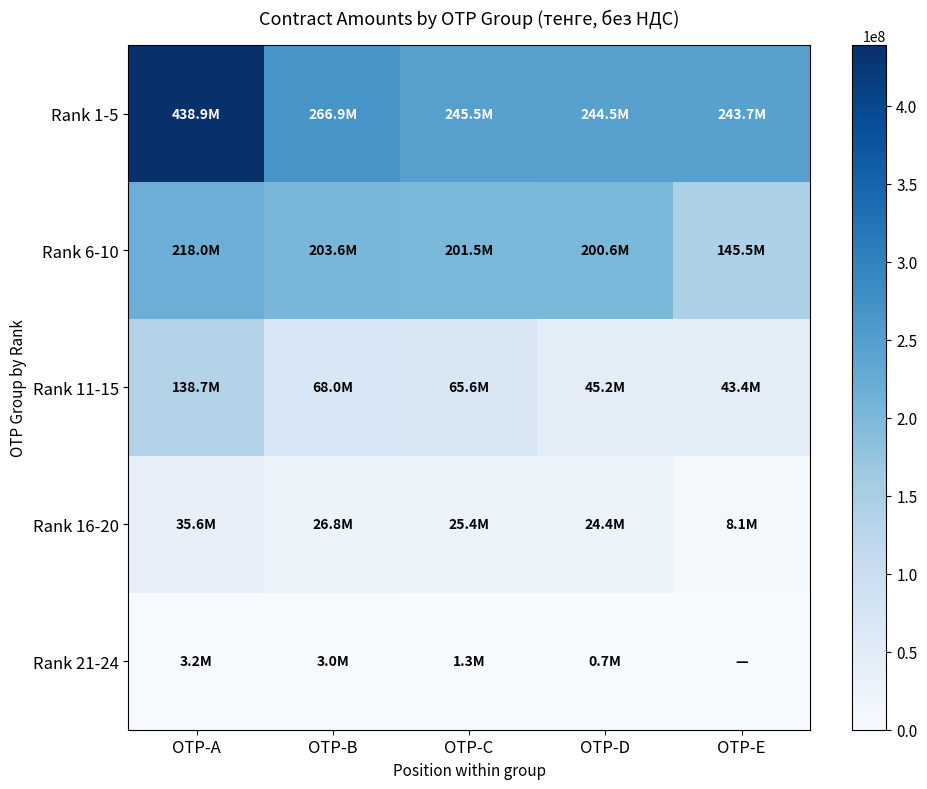

Reading right to left, extract all data points from this chart.

Rank 1-5: OTP-E=243715965.0	OTP-D=244479984.1	OTP-C=245524768.2	OTP-B=266921193.0	OTP-A=438887163.9
Rank 6-10: OTP-E=145485929.2	OTP-D=200634158.2	OTP-C=201502924.9	OTP-B=203649798.0	OTP-A=218021810.2
Rank 11-15: OTP-E=43366591.0	OTP-D=45246800.0	OTP-C=65630400.0	OTP-B=67962613.6	OTP-A=138697188.4
Rank 16-20: OTP-E=8134683.0	OTP-D=24403984.0	OTP-C=25366458.5	OTP-B=26812780.0	OTP-A=35573807.3
Rank 21-24: OTP-E=0.0	OTP-D=732857.1	OTP-C=1338350.0	OTP-B=3006963.7	OTP-A=3162137.0